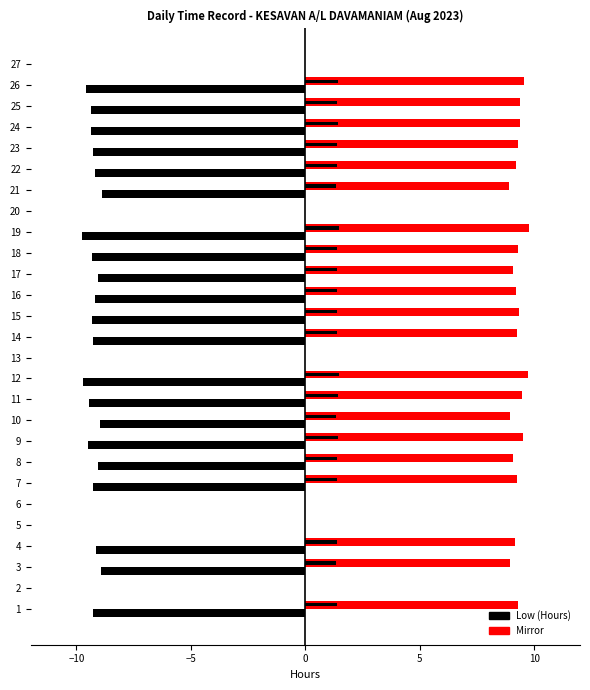

Does the chart contain stacked bars?

No